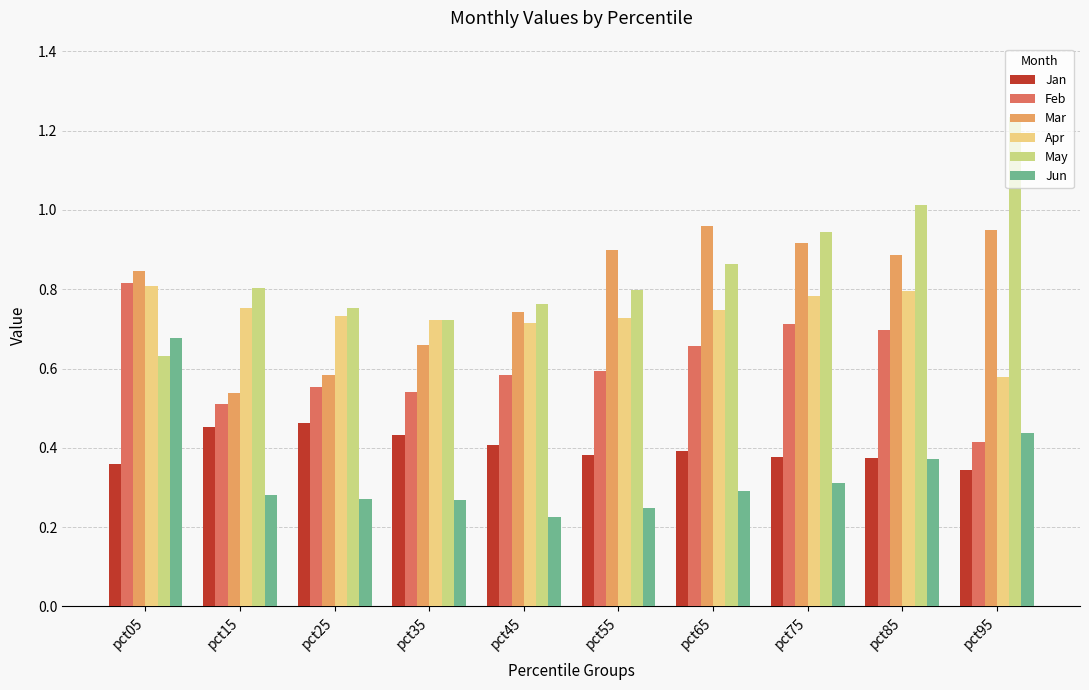

Does the chart contain any negative values?

No